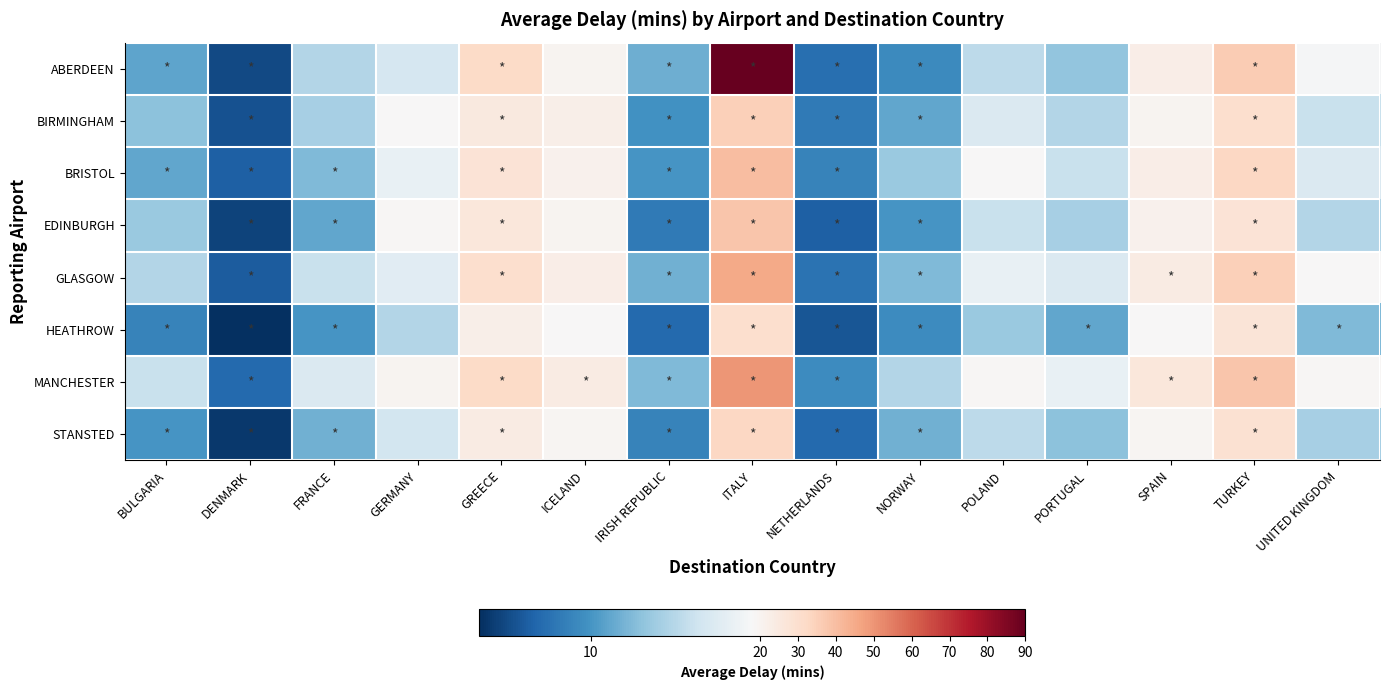

Reading left to right, list all the values displayed in this chart.

ABERDEEN: BULGARIA=10.9	DENMARK=5.8	FRANCE=14.0	GERMANY=15.7	GREECE=32.0	ICELAND=19.7	IRISH REPUBLIC=11.4	ITALY=90.0	NETHERLANDS=7.8	NORWAY=9.4	POLAND=14.4	PORTUGAL=12.7	SPAIN=22.5	TURKEY=36.1	UNITED KINGDOM=17.9
BIRMINGHAM: BULGARIA=12.5	DENMARK=6.2	FRANCE=13.5	GERMANY=18.3	GREECE=25.0	ICELAND=22.0	IRISH REPUBLIC=9.8	ITALY=35.0	NETHERLANDS=8.5	NORWAY=11.0	POLAND=16.0	PORTUGAL=14.0	SPAIN=20.0	TURKEY=30.0	UNITED KINGDOM=15.0
BRISTOL: BULGARIA=11.0	DENMARK=7.0	FRANCE=12.0	GERMANY=17.0	GREECE=28.0	ICELAND=21.0	IRISH REPUBLIC=10.0	ITALY=40.0	NETHERLANDS=9.0	NORWAY=13.0	POLAND=18.0	PORTUGAL=15.0	SPAIN=23.0	TURKEY=33.0	UNITED KINGDOM=16.0
EDINBURGH: BULGARIA=13.0	DENMARK=5.5	FRANCE=11.0	GERMANY=19.0	GREECE=26.0	ICELAND=20.0	IRISH REPUBLIC=8.5	ITALY=38.0	NETHERLANDS=7.0	NORWAY=10.0	POLAND=15.0	PORTUGAL=13.5	SPAIN=21.0	TURKEY=28.0	UNITED KINGDOM=14.0
GLASGOW: BULGARIA=14.0	DENMARK=6.8	FRANCE=15.0	GERMANY=16.5	GREECE=30.0	ICELAND=23.0	IRISH REPUBLIC=11.5	ITALY=45.0	NETHERLANDS=8.0	NORWAY=12.0	POLAND=17.0	PORTUGAL=16.0	SPAIN=24.0	TURKEY=35.0	UNITED KINGDOM=18.0
HEATHROW: BULGARIA=9.0	DENMARK=4.5	FRANCE=10.0	GERMANY=14.0	GREECE=22.0	ICELAND=18.0	IRISH REPUBLIC=7.5	ITALY=30.0	NETHERLANDS=6.5	NORWAY=9.5	POLAND=13.0	PORTUGAL=11.0	SPAIN=18.0	TURKEY=27.0	UNITED KINGDOM=12.0
MANCHESTER: BULGARIA=15.0	DENMARK=7.5	FRANCE=16.0	GERMANY=20.0	GREECE=32.0	ICELAND=24.0	IRISH REPUBLIC=12.0	ITALY=50.0	NETHERLANDS=9.5	NORWAY=14.0	POLAND=19.0	PORTUGAL=17.0	SPAIN=26.0	TURKEY=38.0	UNITED KINGDOM=19.0
STANSTED: BULGARIA=10.0	DENMARK=5.0	FRANCE=11.5	GERMANY=15.5	GREECE=24.0	ICELAND=19.5	IRISH REPUBLIC=9.0	ITALY=33.0	NETHERLANDS=7.5	NORWAY=11.5	POLAND=14.5	PORTUGAL=12.5	SPAIN=19.5	TURKEY=29.0	UNITED KINGDOM=13.5